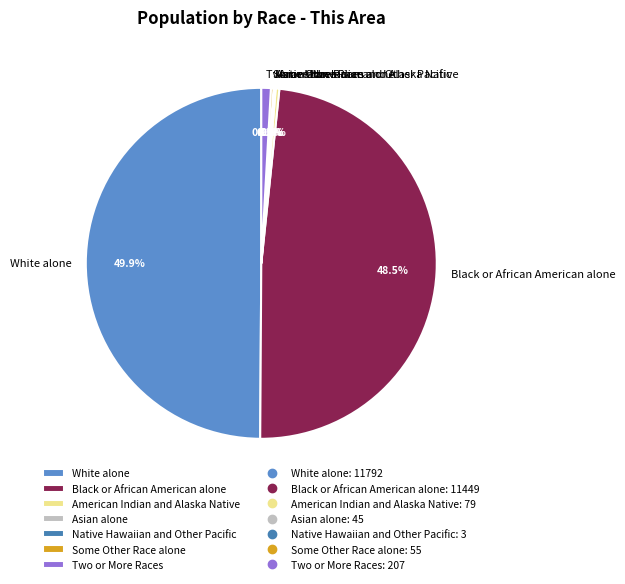

Does American Indian and Alaska Native account for over 50% of the chart?

No